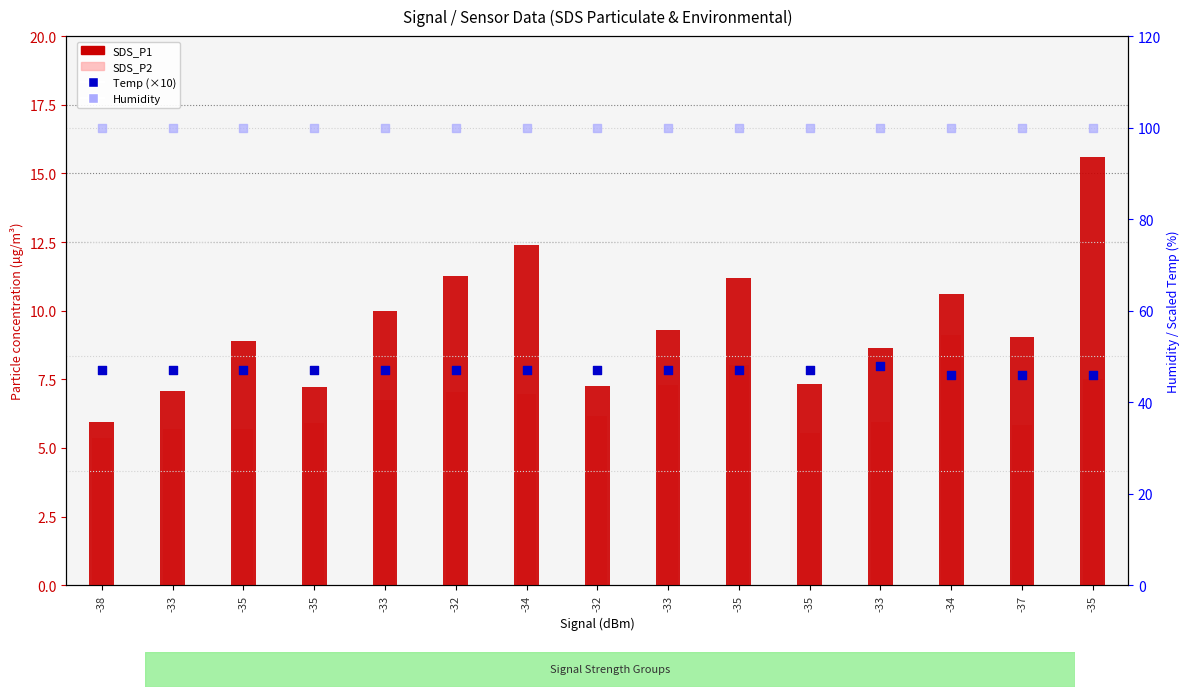

Is the value of Temp (scaled) at -38 greater than the value of Humidity at -33?

No